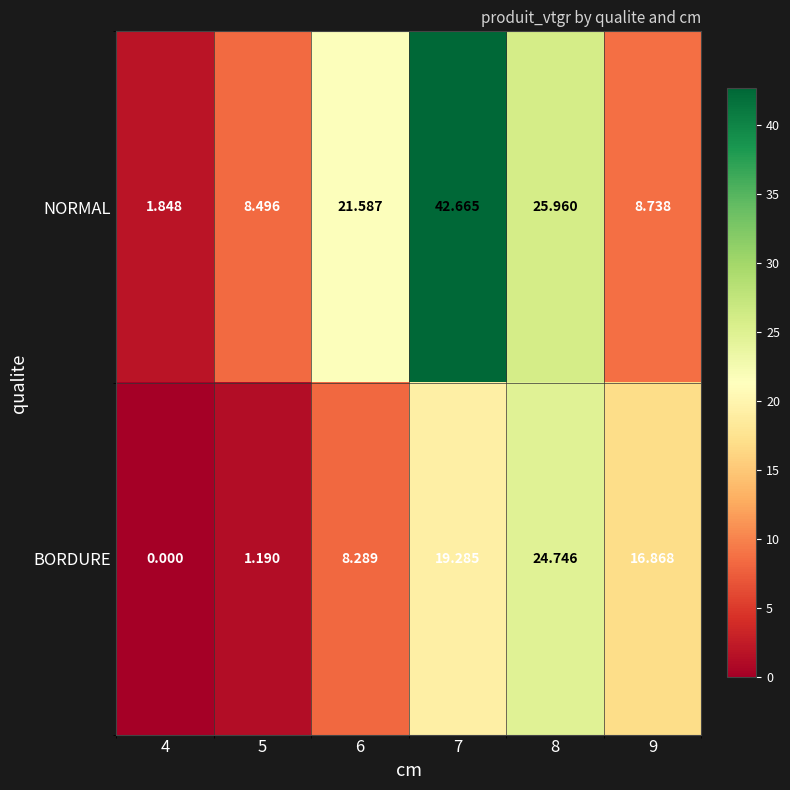

Rank the series at 7 from highest to lowest value.

NORMAL, BORDURE